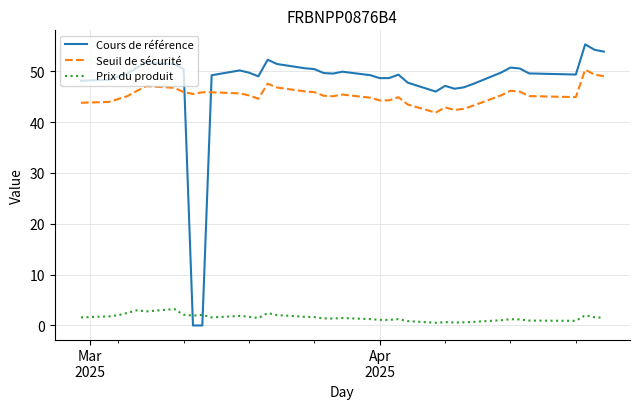

List the series in order of their peak value, lowest first.

Prix du produit, Seuil de sécurité, Cours de référence